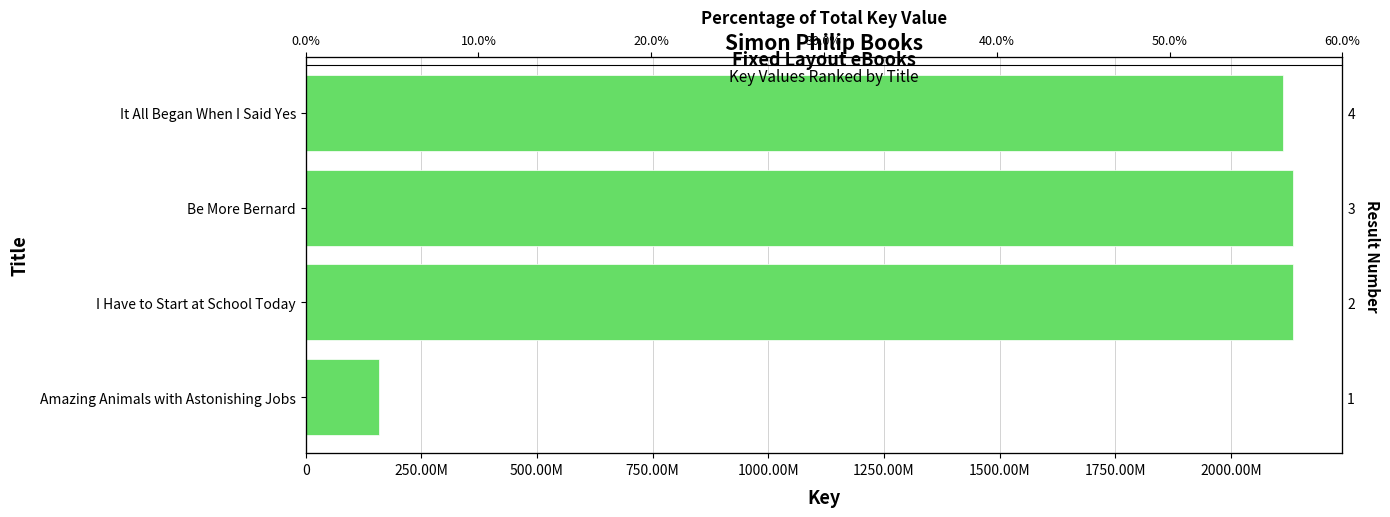

Approximately how many times larger is the value at I Have to Start at School Today compared to Amazing Animals with Astonishing Jobs?

13.5